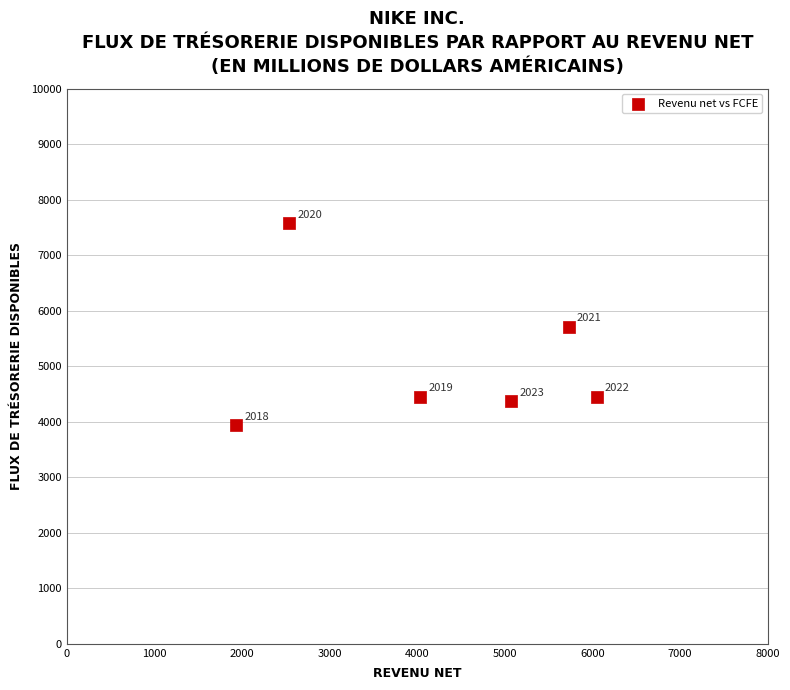

What Y value in the scatter plot is closest to 5755?

5713